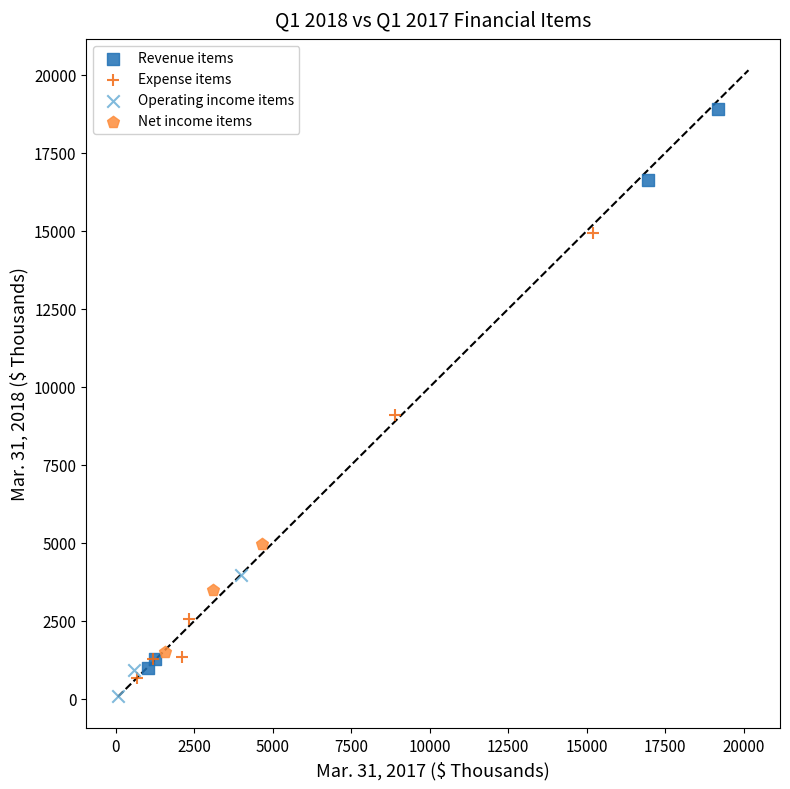

Which series has the largest Y range (max minus min)?

Revenue items